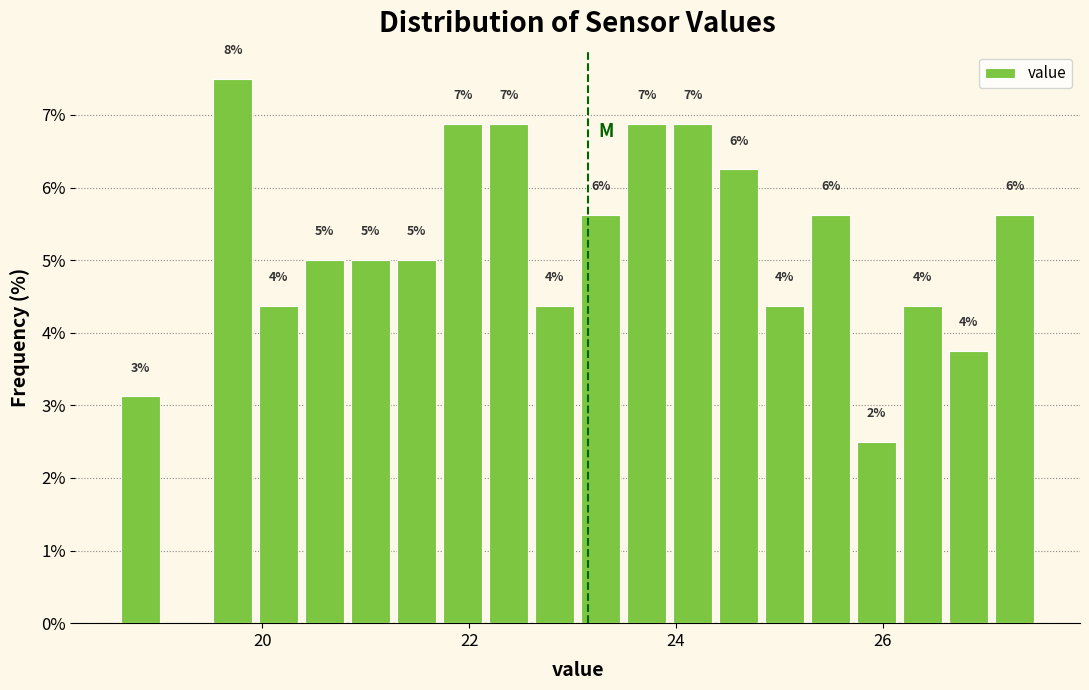

Read against the x-axis, roughly where is the centre of the tallest bar?

19.8